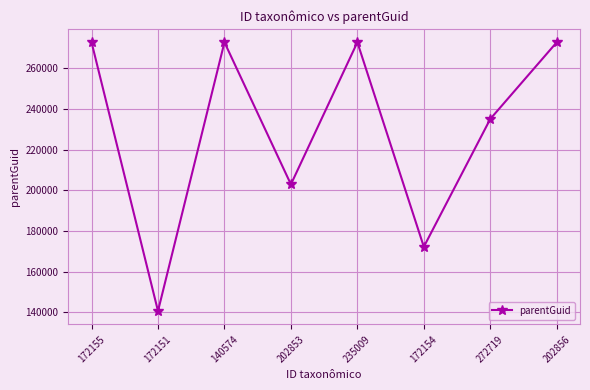

Is it true that the value at 172155 is 272718?

True